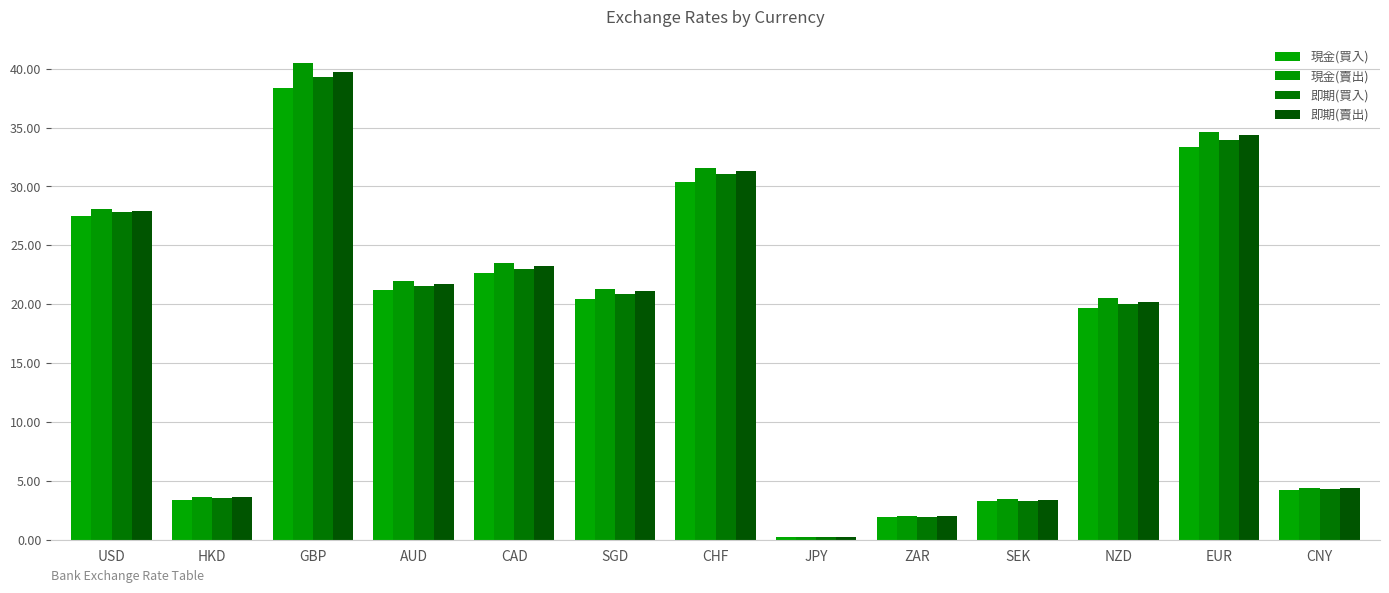

How many distinct data groups are displayed?

4